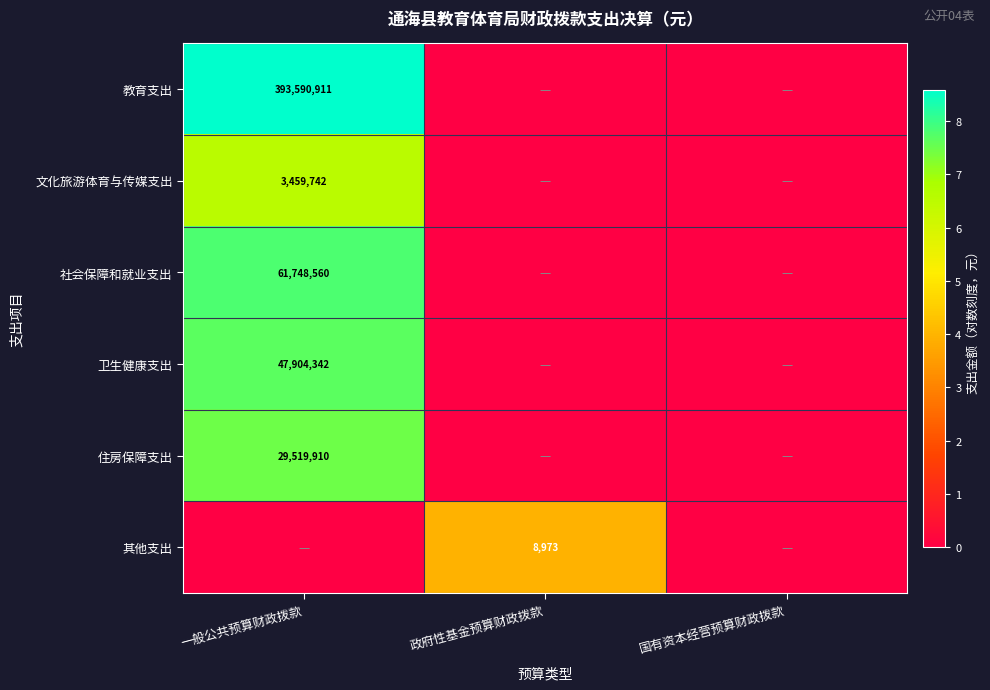

The value of 社会保障和就业支出 at 一般公共预算财政拨款 is 61748560. True or false?

True